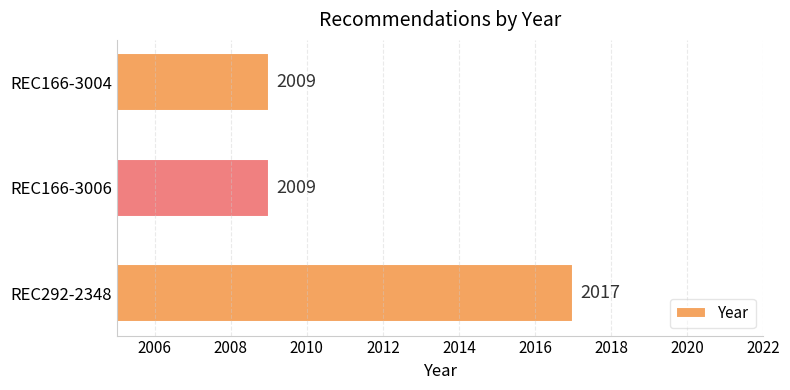

Reading bottom to top, list all the values displayed in this chart.

REC292-2348=2017	REC166-3006=2009	REC166-3004=2009